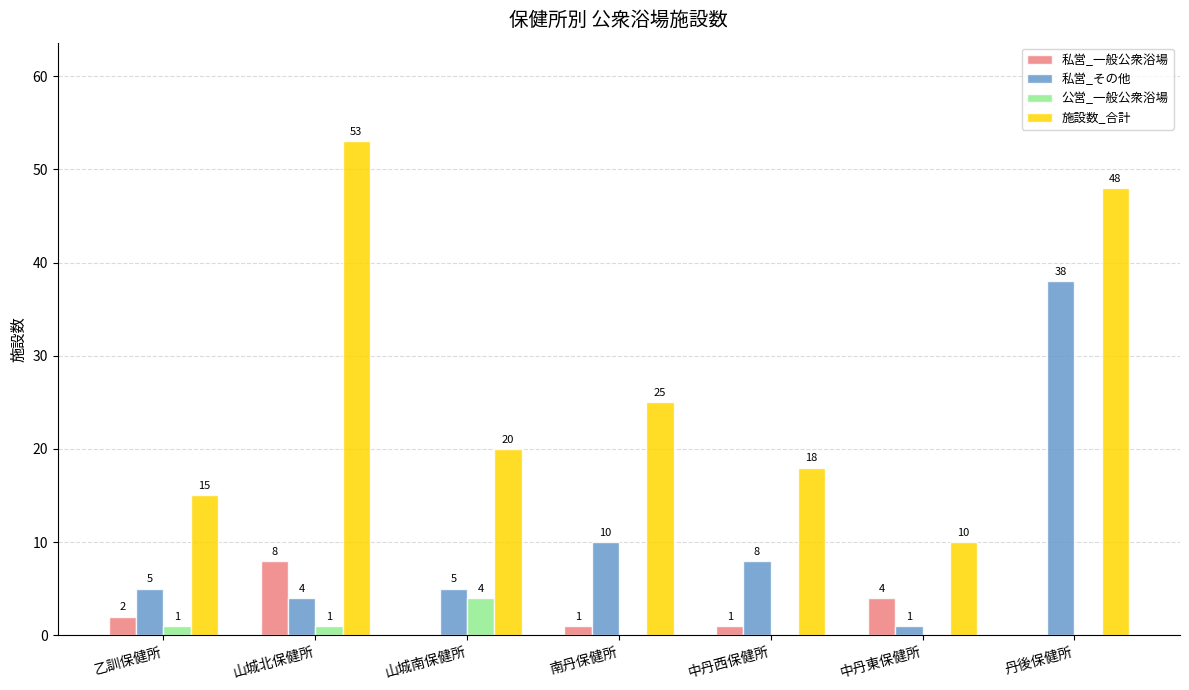

What is the difference between the 施設数_合計 values at 中丹西保健所 and 南丹保健所?

7